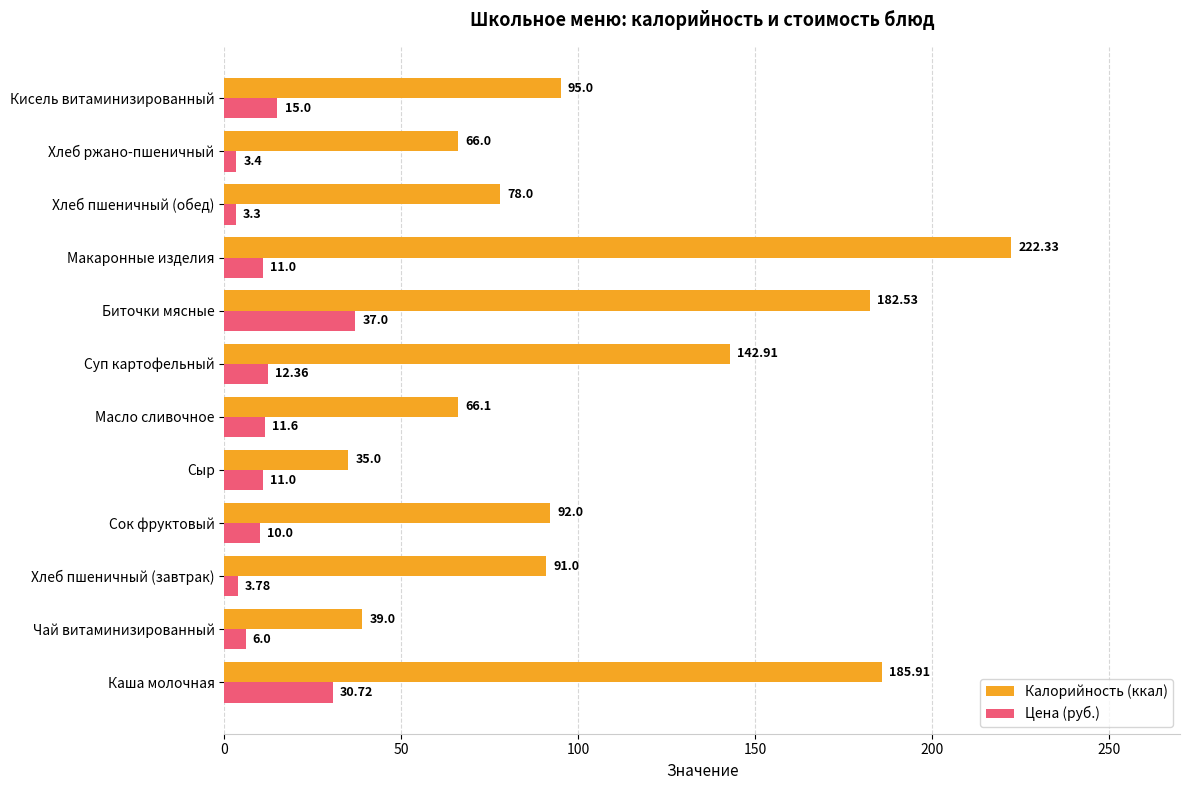

What is the difference between the second highest and second lowest values in the Цена (руб.) series?

27.3